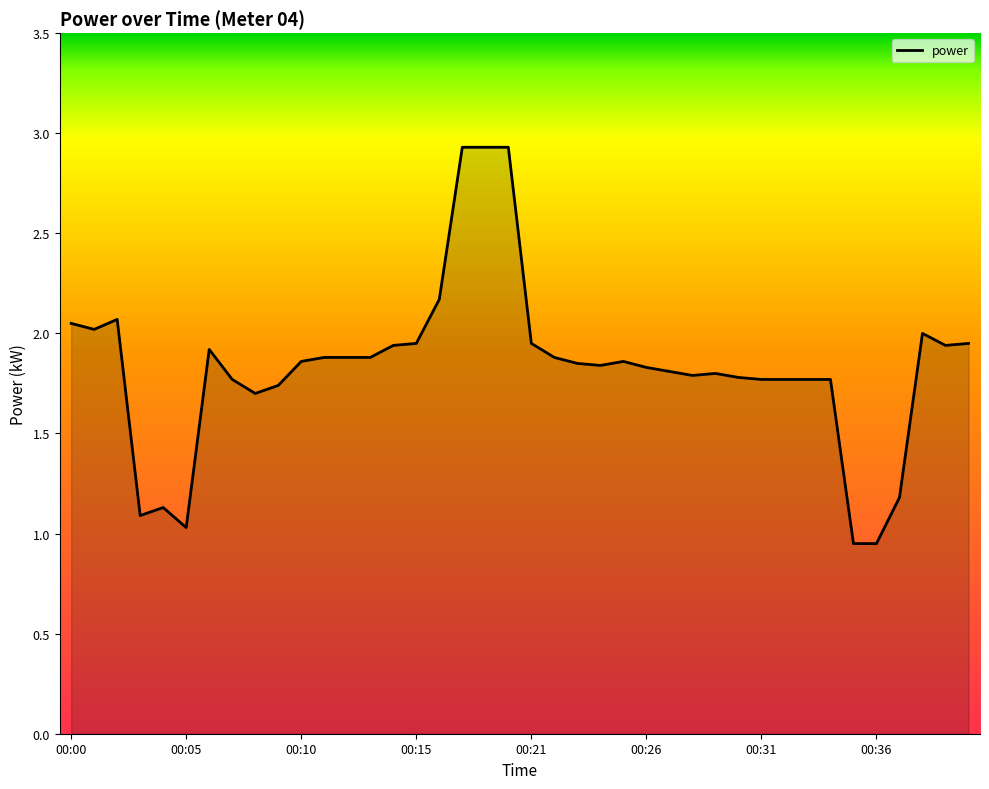

True or false: the data has more than 2 interior local peaks.

True